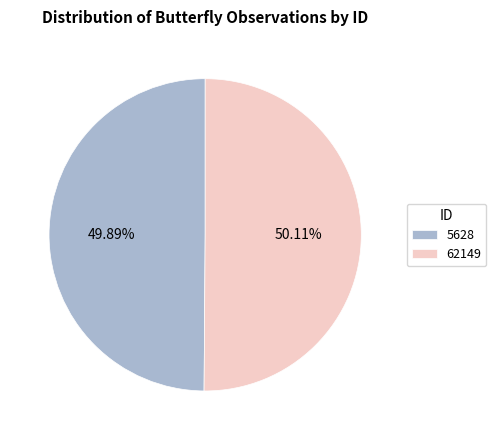

How many segments does this pie chart have?

2